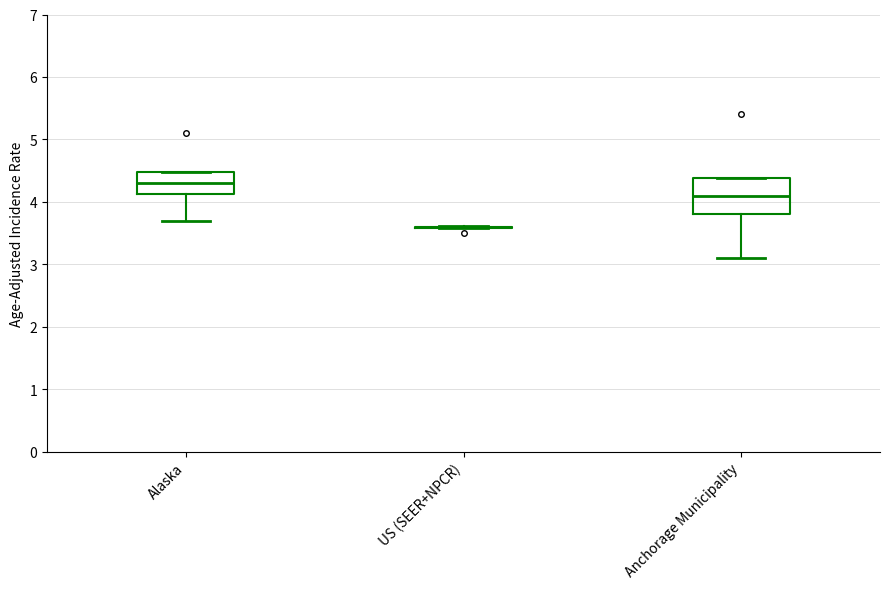

Reading left to right, read every box against the y-axis: the position of its median line, the range the box covers, and the ends of its whiskers. The values are not printed on the chart, so give them approximately, as read against the axis.

Alaska: median 4.3, box 4.1 to 4.5, whiskers 3.7 to 4.5
US (SEER+NPCR): box collapsed to a line at 3.6, whiskers 3.6 to 3.6
Anchorage Municipality: median 4.1, box 3.8 to 4.4, whiskers 3.1 to 4.4